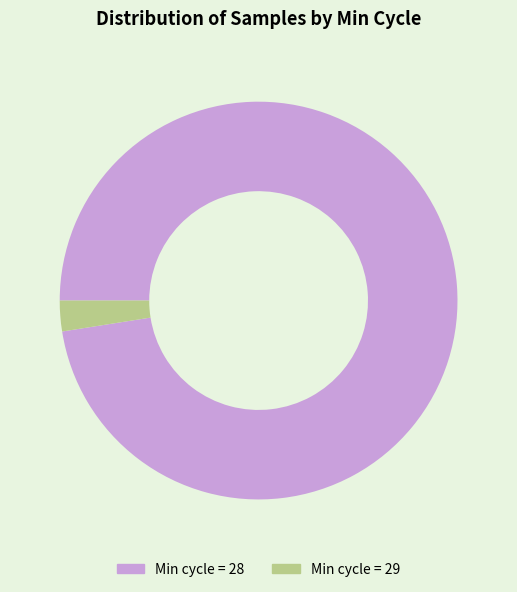

Is there a majority slice in this chart?

Yes